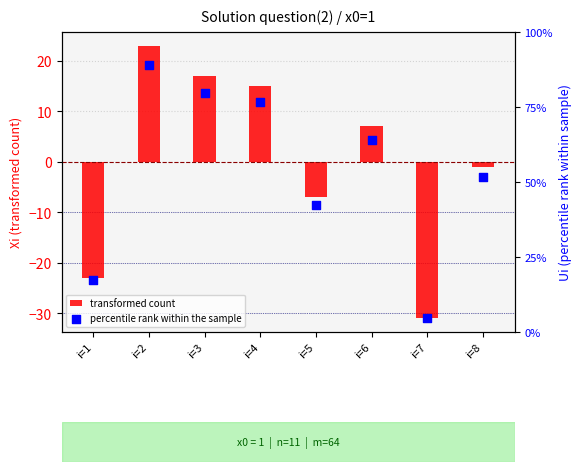

At how many categories does at least one series exceed -18?

8